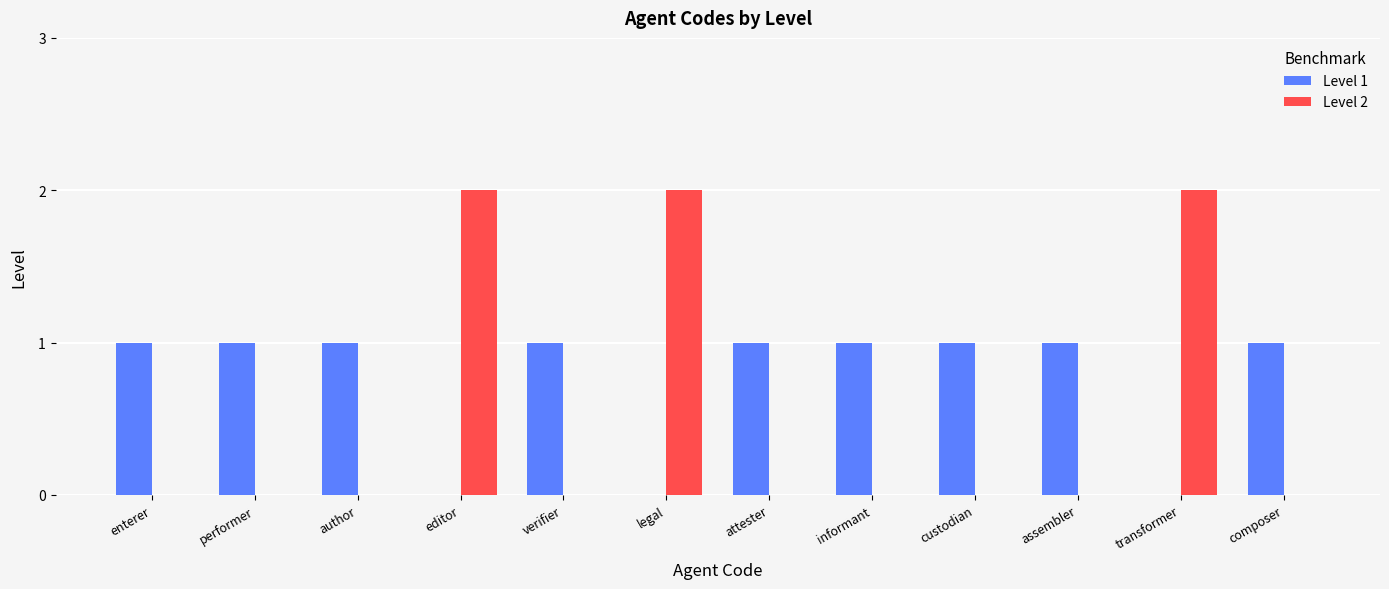

Count the Level 1 values in the range 1 to 2.

9